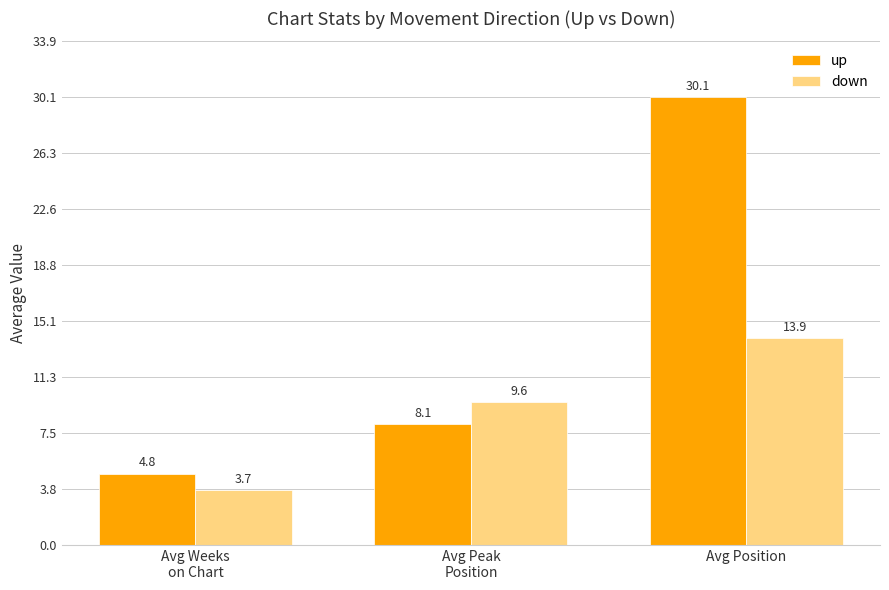

Between Avg Weeks
on Chart and Avg Peak
Position, which series saw the biggest shift?

down